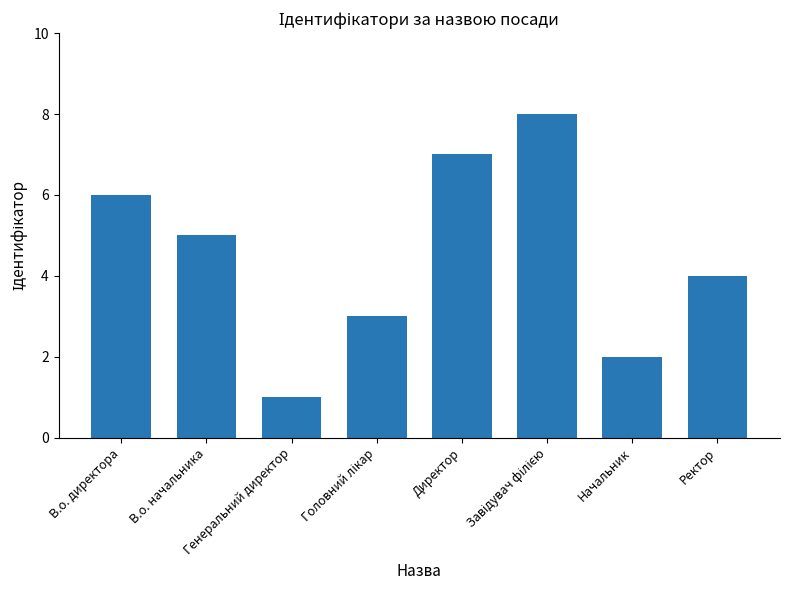

What is the sum of the values at Директор and Ректор?

11